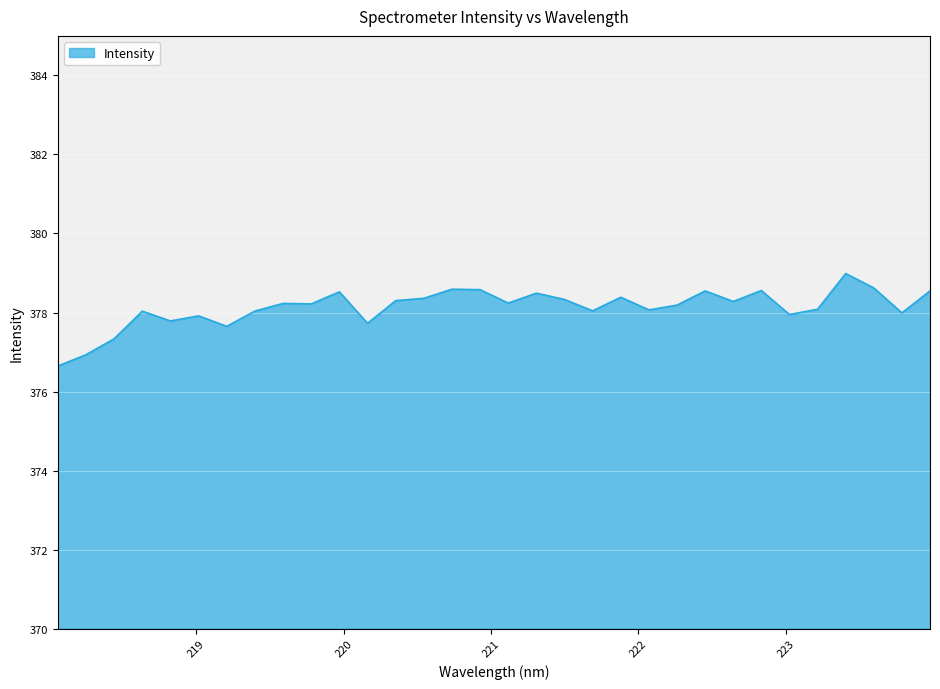

What is the minimum value shown in the chart?

376.6